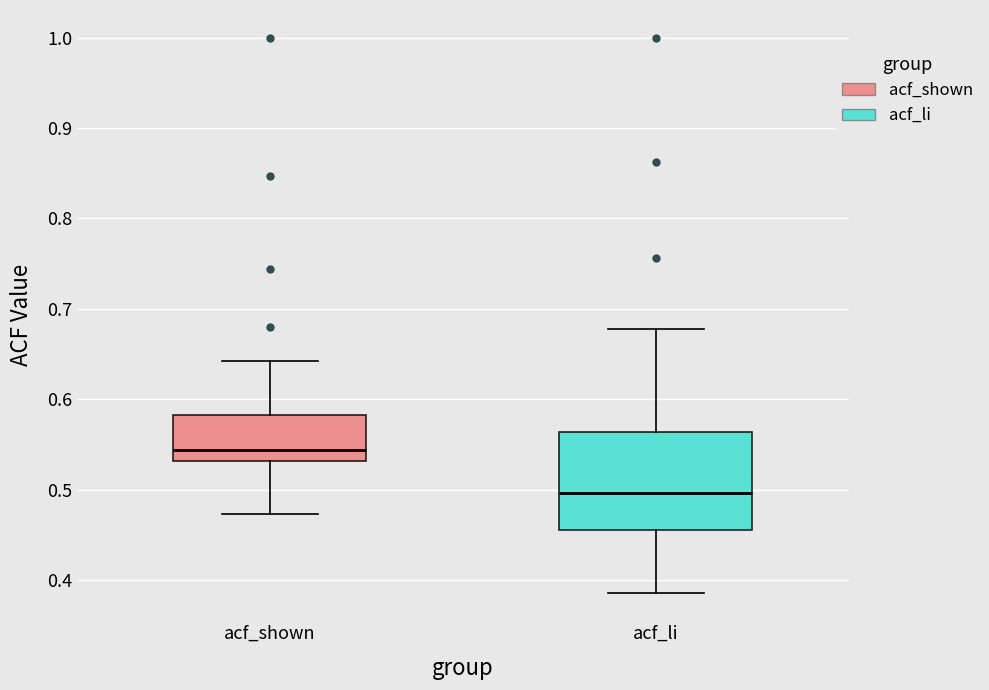

Where does the median line of the box for acf_shown sit on the y-axis? The values are not printed on the chart, so give them approximately, as read against the axis.

0.54